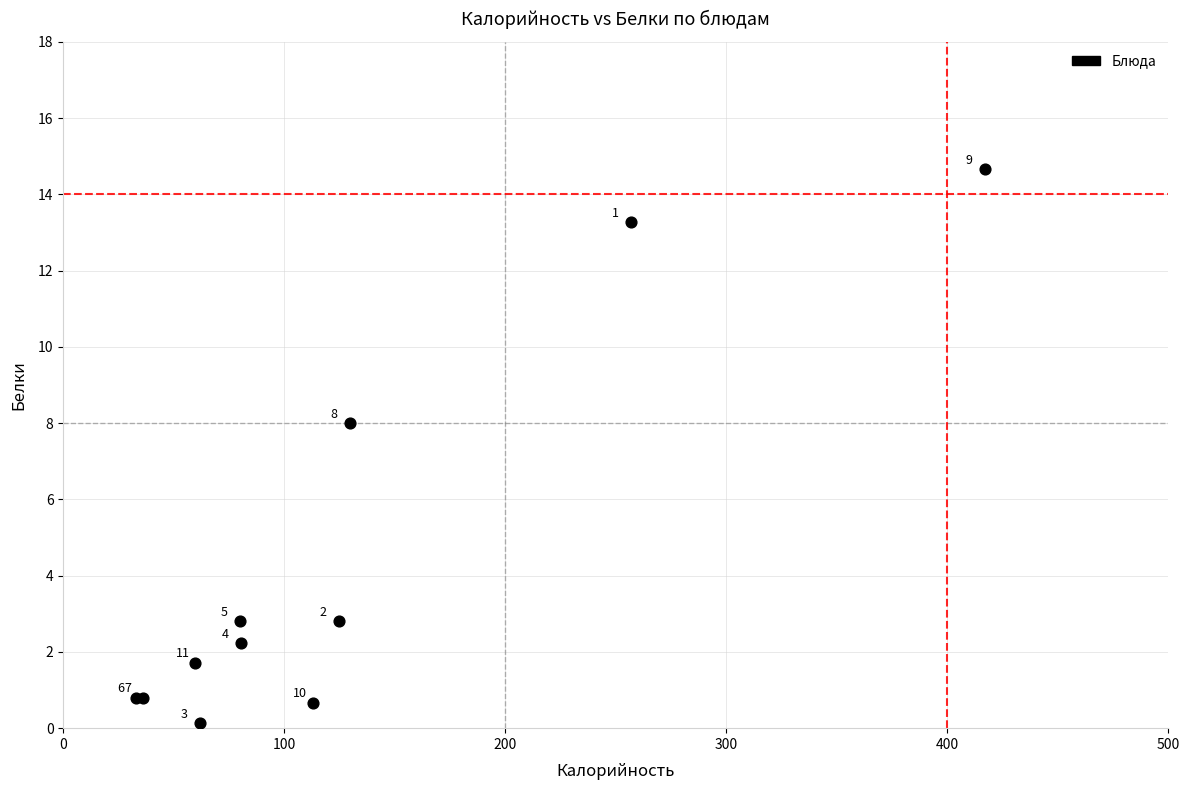

What Y value in the scatter plot is closest to 7?

8.0